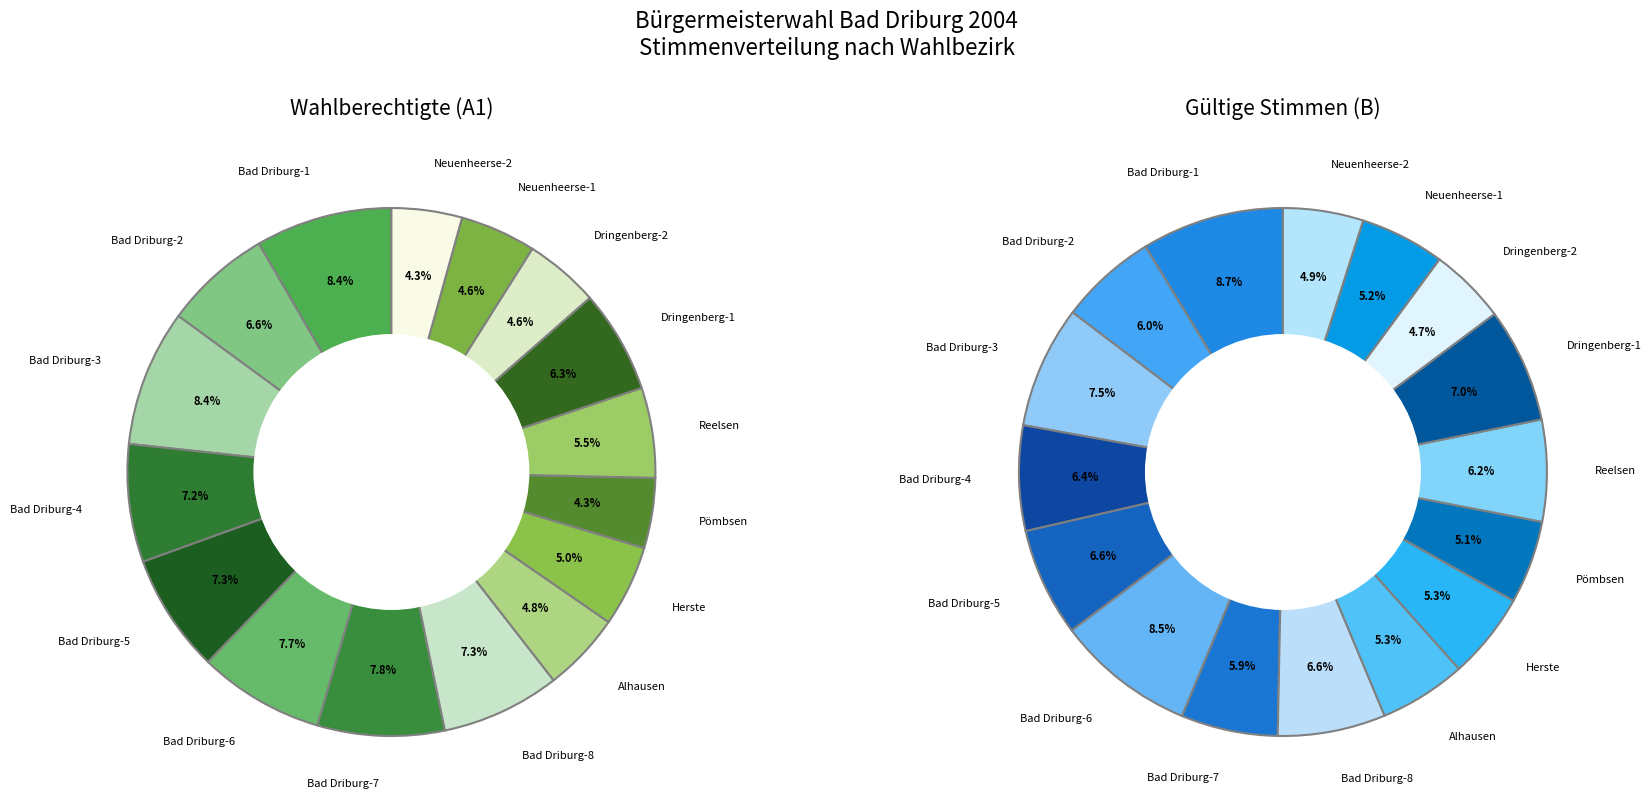

Do Bad Driburg-6 and Neuenheerse-1 together represent more than half of the pie?

No